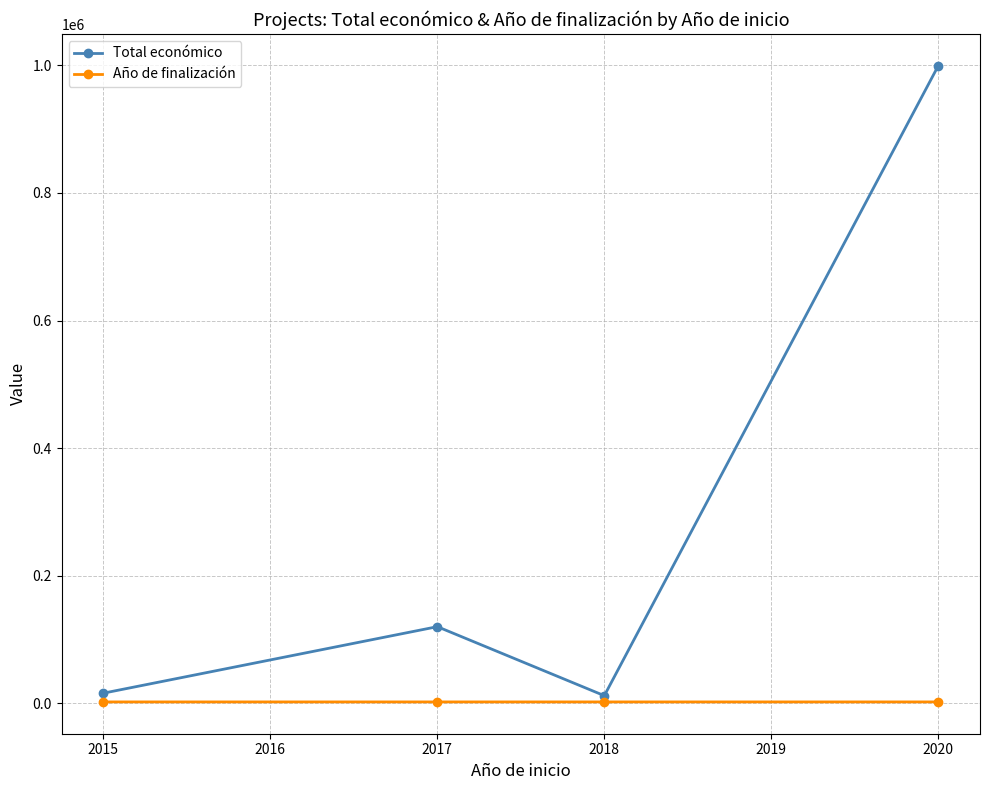

How many values in the Total económico series are below 119994?

2